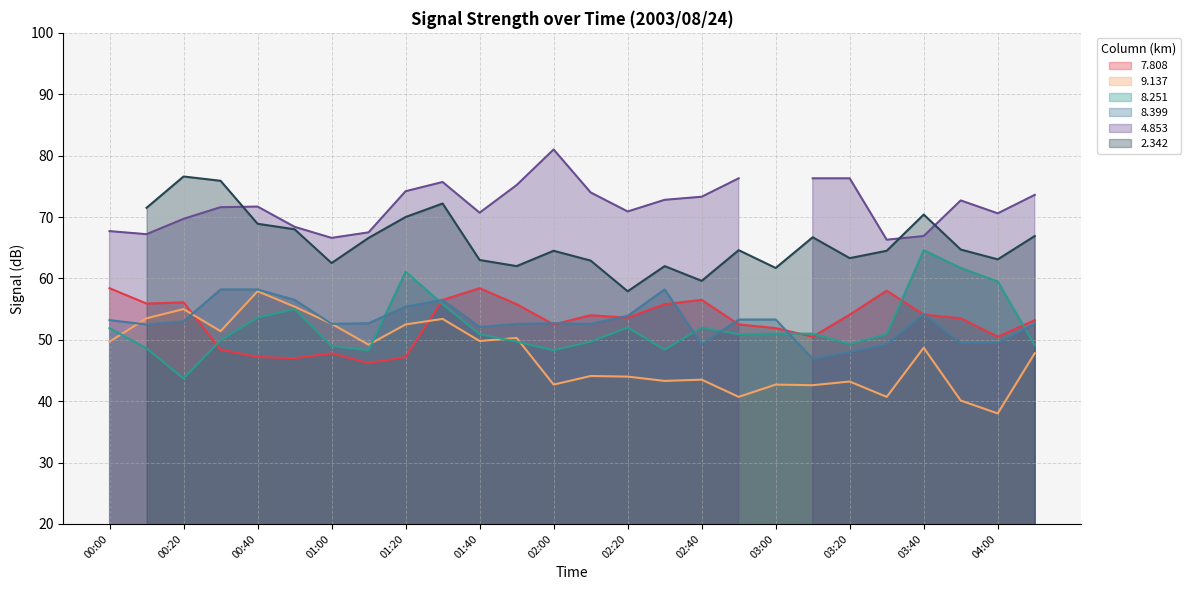

What is the highest value of the 8.399 series?

58.2